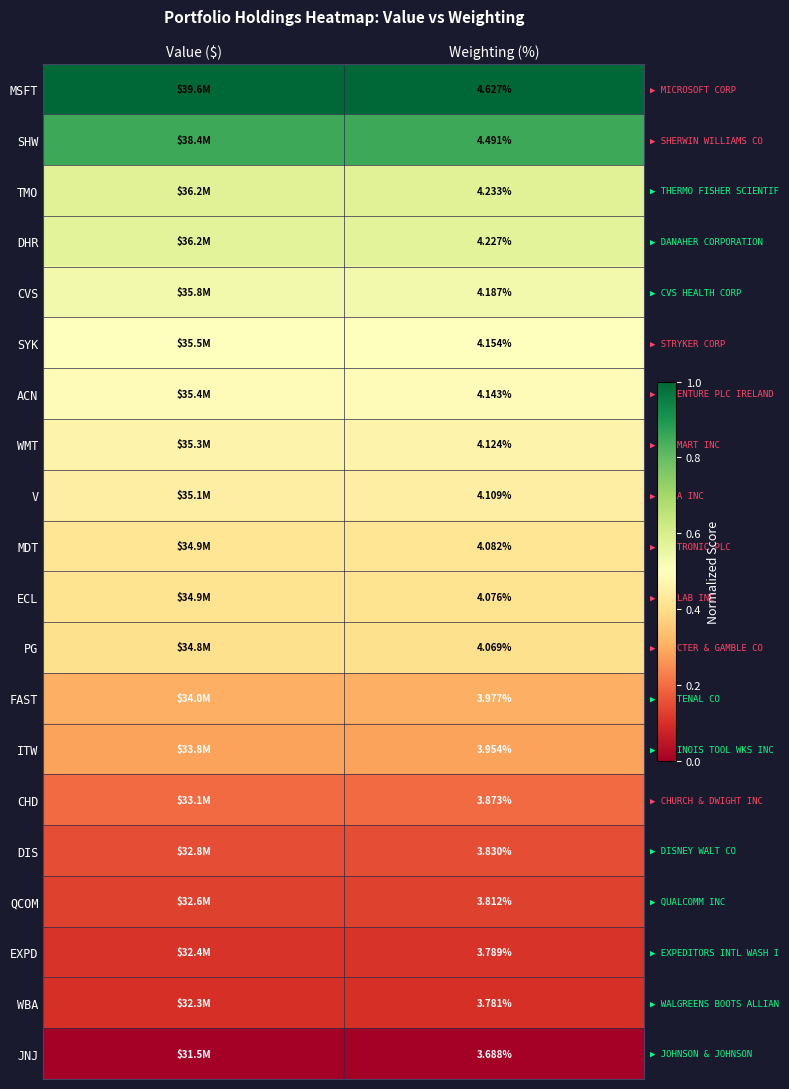

Between Weighting (%) and Value ($), which is larger?

Value ($)